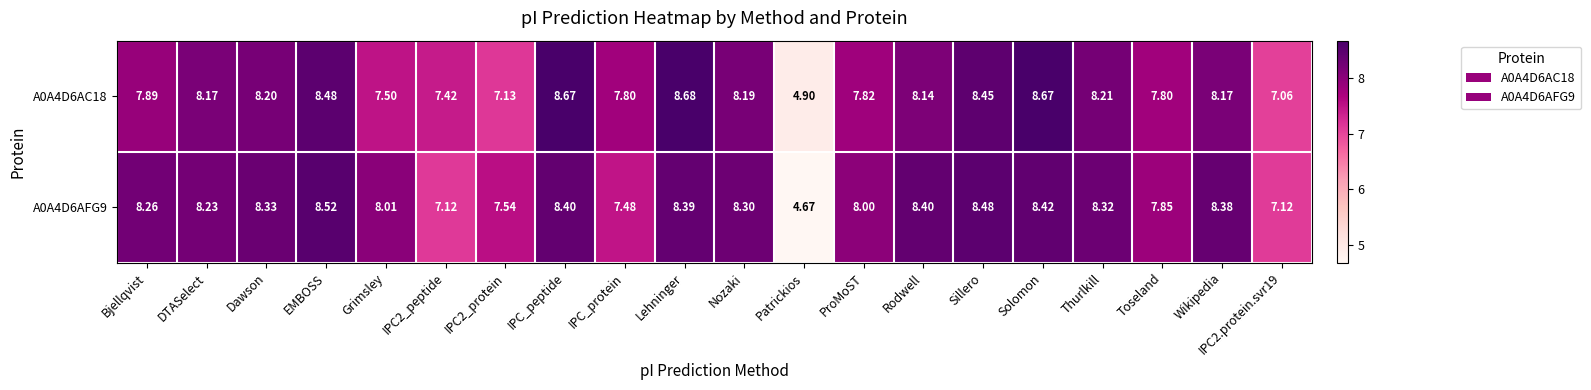

Where does the A0A4D6AFG9 series first go above 8?

Bjellqvist